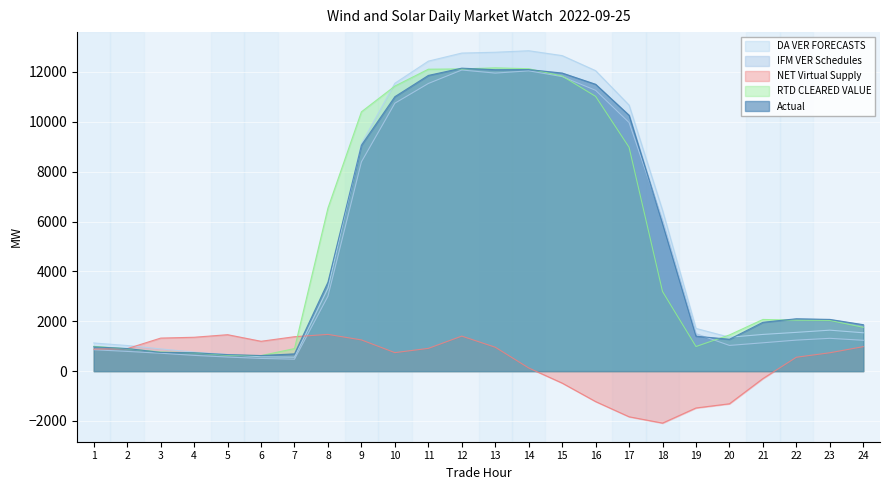

At which category does the chart reach its peak across all series?

14